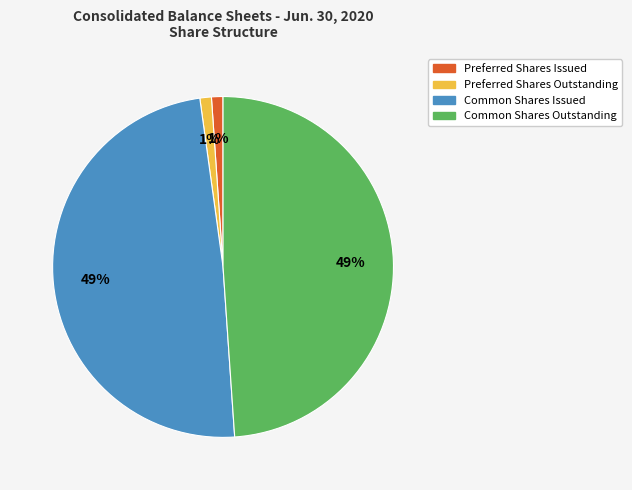

Does any single category account for the majority?

No